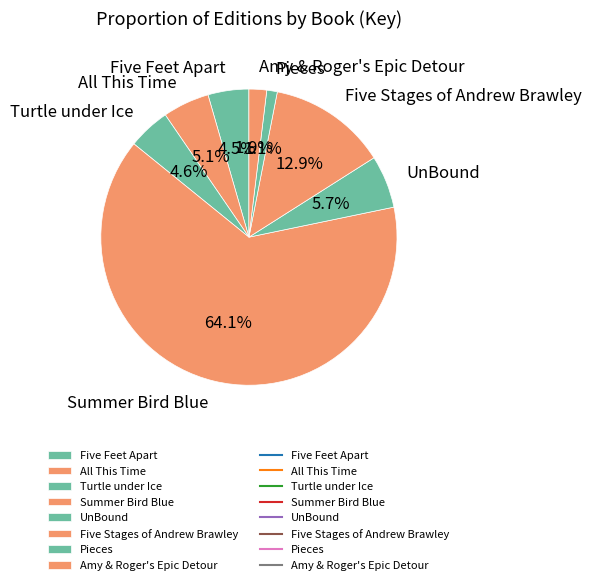

How many segments does this pie chart have?

8